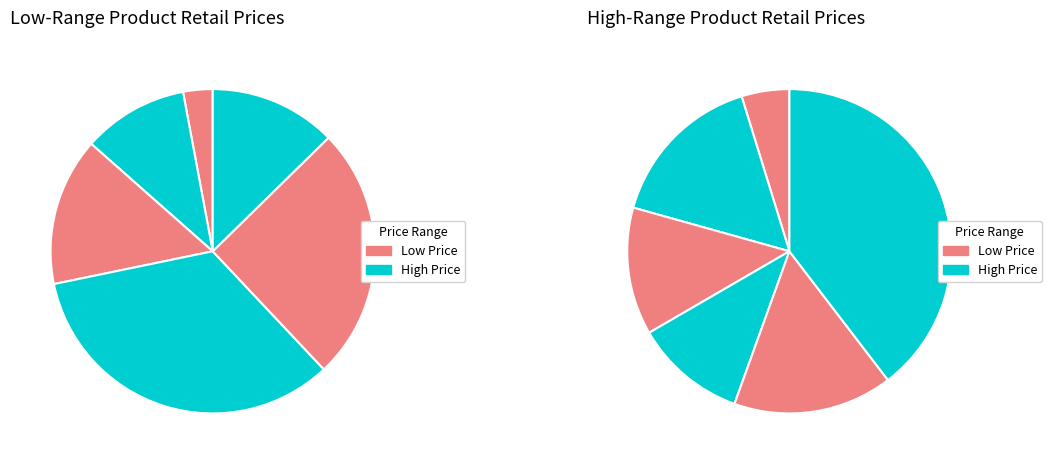

Do Sound Sorting-Word Families and Moveable Alphabet Letters together represent more than half of the pie?

No